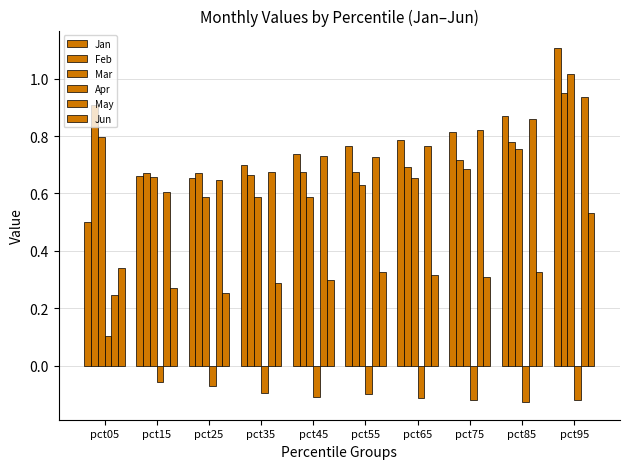

How many bars are there in total?

60